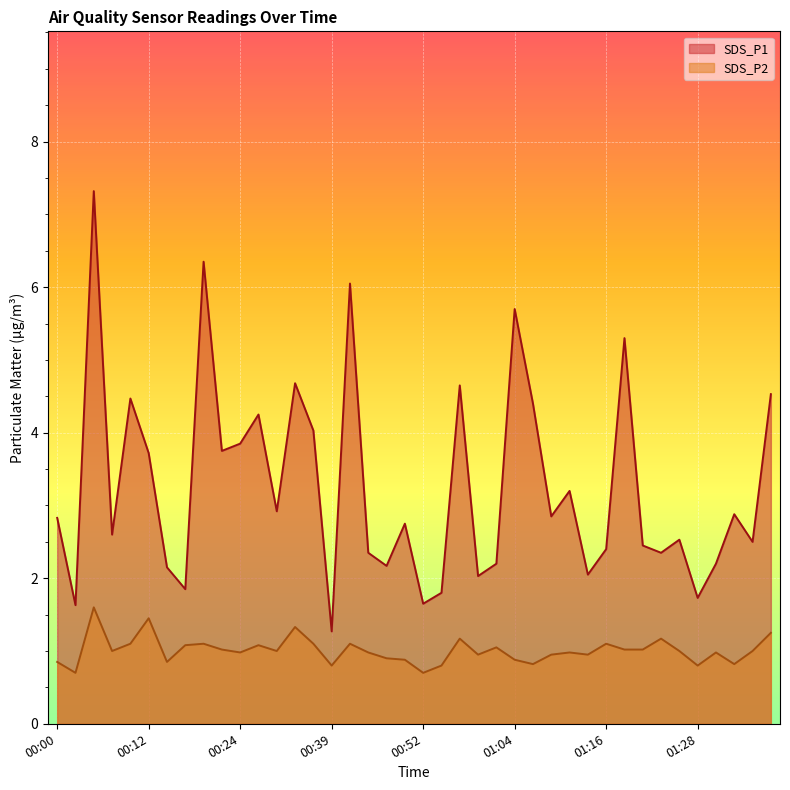

What is the sum of the SDS_P1 values at 00:12 and 00:59?

5.8